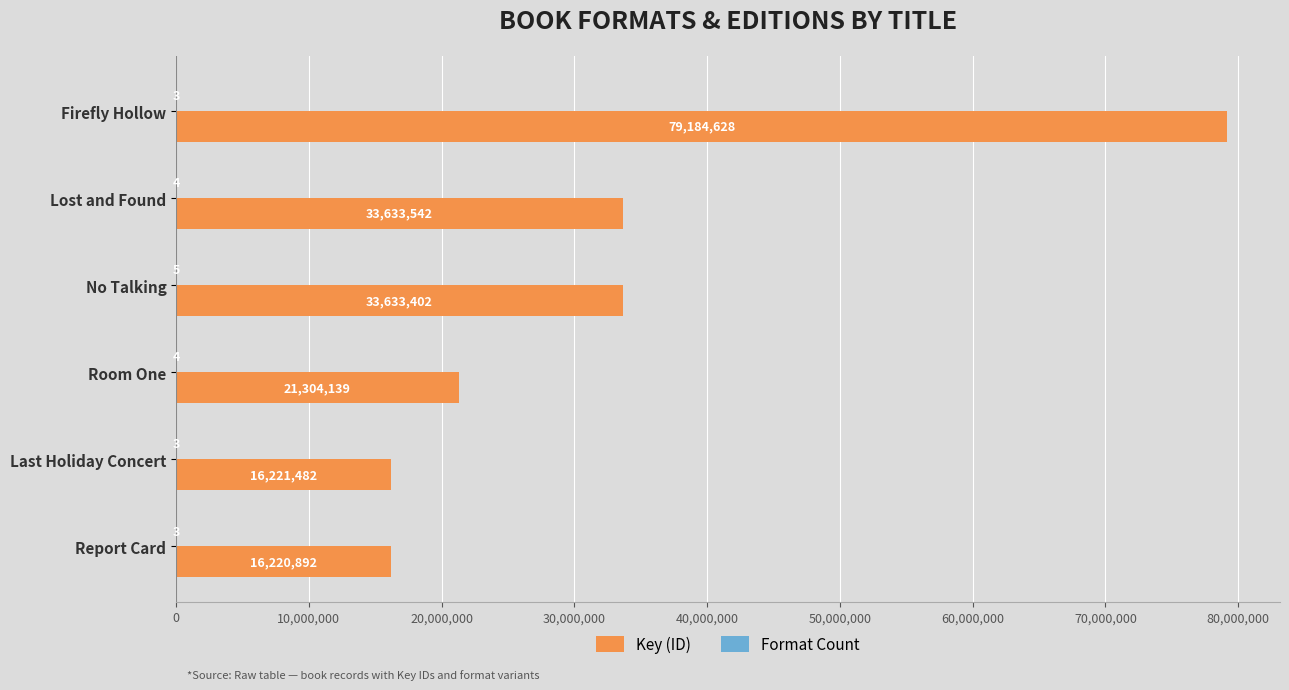

What is the maximum value shown in the chart?

79184628